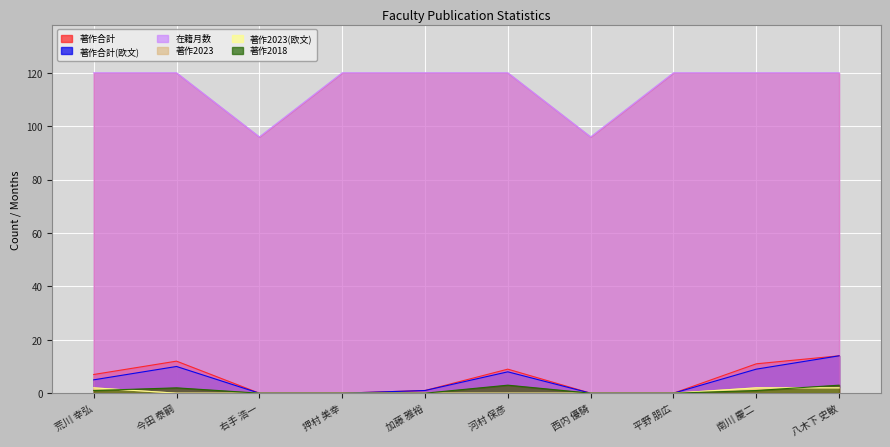

The value of 著作2018 at 平野 朋広 is 0. True or false?

True